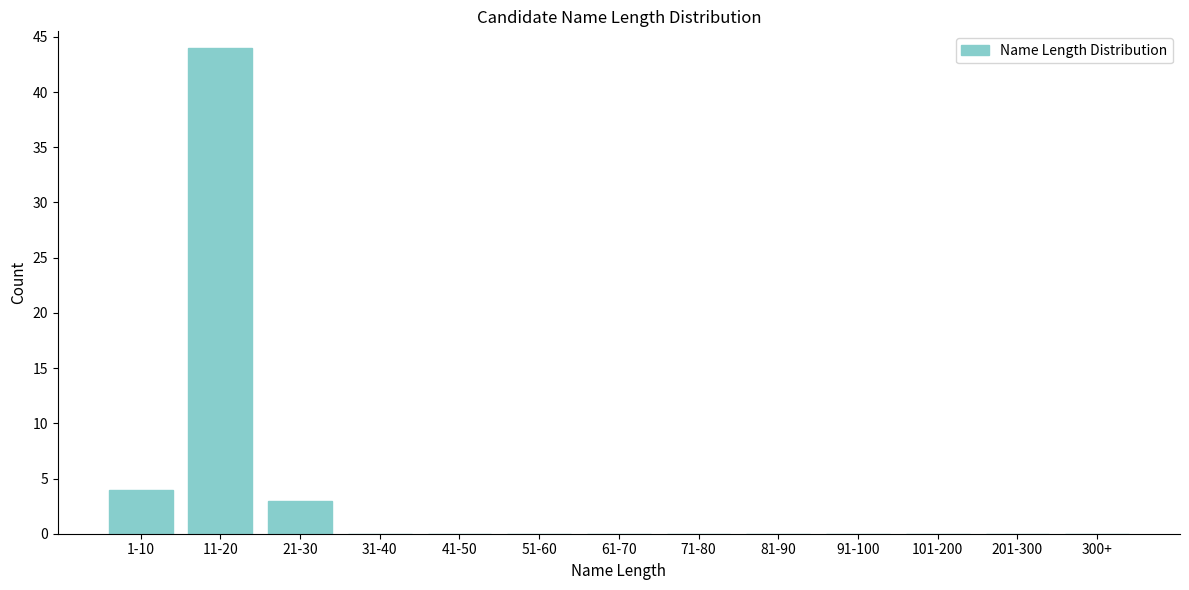

Reading left to right, what are all the values shown in this chart?

1-10=4	11-20=44	21-30=3	31-40=0	41-50=0	51-60=0	61-70=0	71-80=0	81-90=0	91-100=0	101-200=0	201-300=0	300+=0